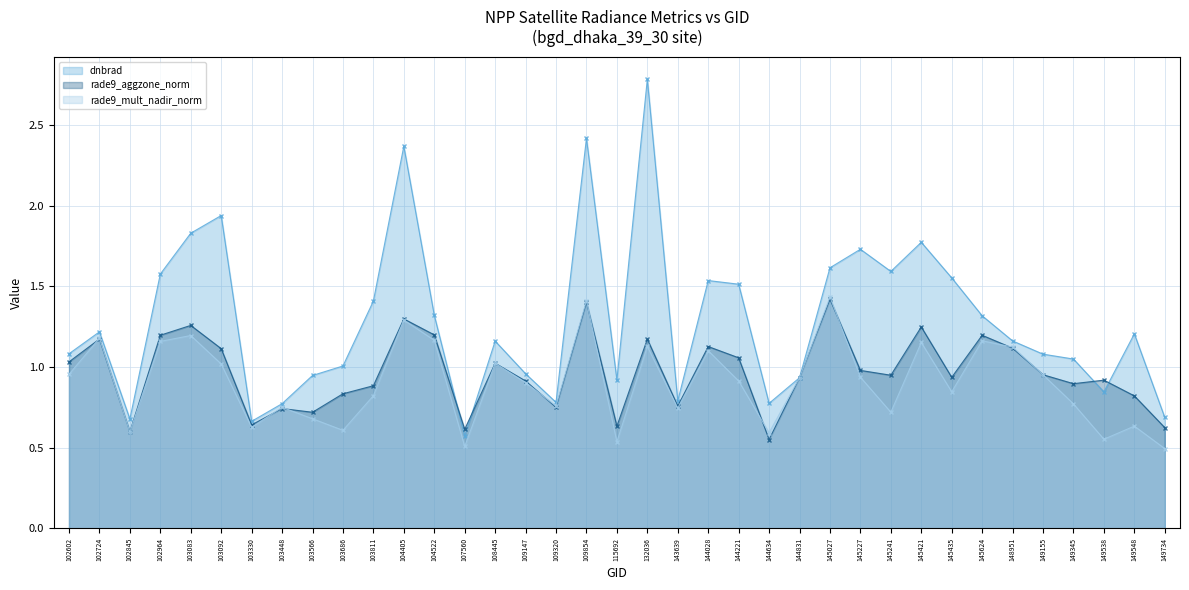

Reading left to right, what are all the values shown in this chart?

dnbrad: 1.1	1.2	0.7	1.6	1.8	1.9	0.7	0.8	0.9	1.0	1.4	2.4	1.3	0.6	1.2	1.0	0.8	2.4	0.9	2.8	0.8	1.5	1.5	0.8	0.9	1.6	1.7	1.6	1.8	1.6	1.3	1.2	1.1	1.0	0.8	1.2	0.7
rade9_aggzone_norm: 1.0	1.2	0.6	1.2	1.3	1.1	0.6	0.7	0.7	0.8	0.9	1.3	1.2	0.6	1.0	0.9	0.8	1.4	0.6	1.2	0.8	1.1	1.1	0.6	0.9	1.4	1.0	0.9	1.2	0.9	1.2	1.1	1.0	0.9	0.9	0.8	0.6
rade9_mult_nadir_norm: 1.0	1.2	0.6	1.2	1.2	1.0	0.6	0.8	0.7	0.6	0.8	1.3	1.2	0.5	1.0	0.9	0.8	1.4	0.5	1.1	0.7	1.1	0.9	0.6	0.9	1.4	0.9	0.7	1.2	0.8	1.2	1.1	1.0	0.8	0.6	0.6	0.5